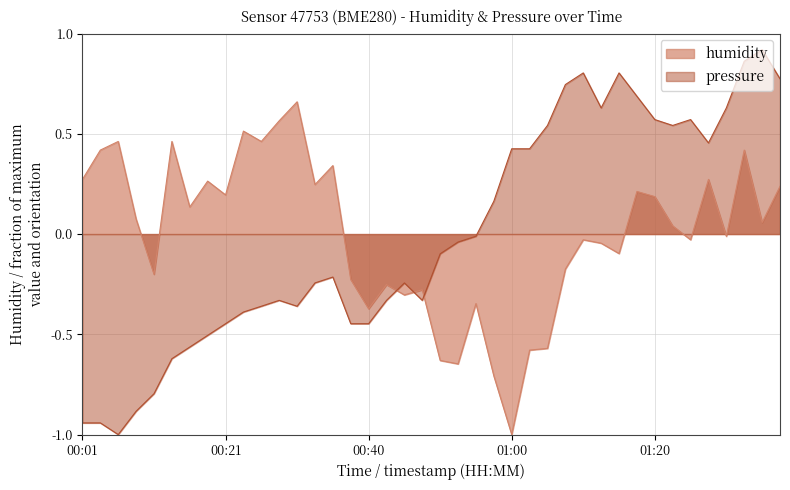

Which category has the lowest value in the humidity series?

01:00